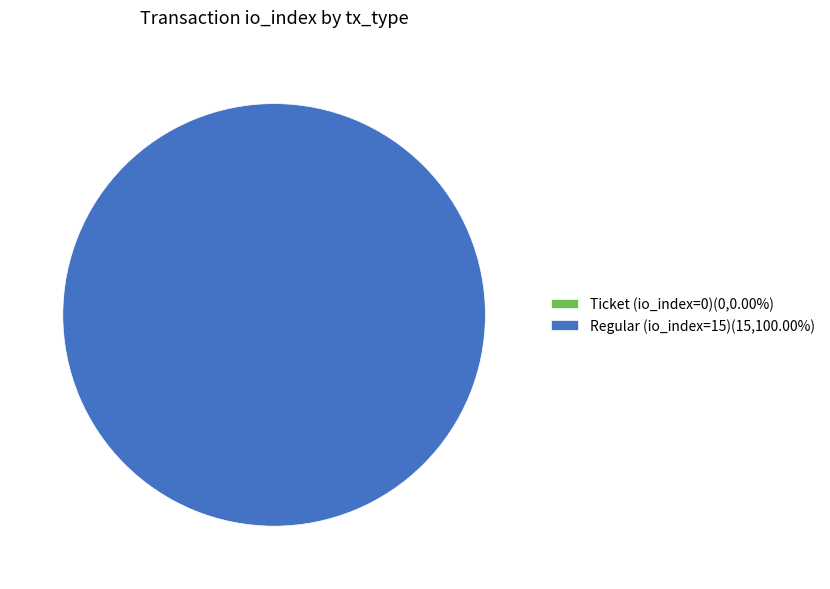

How many segments does this pie chart have?

2